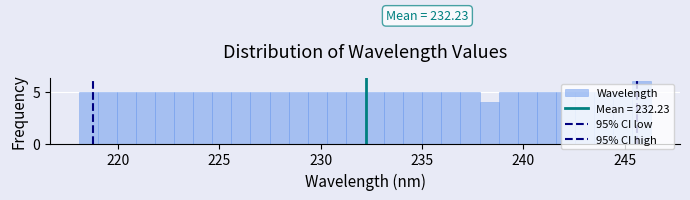

Read against the x-axis, roughly where is the centre of the tallest bar?

246.0